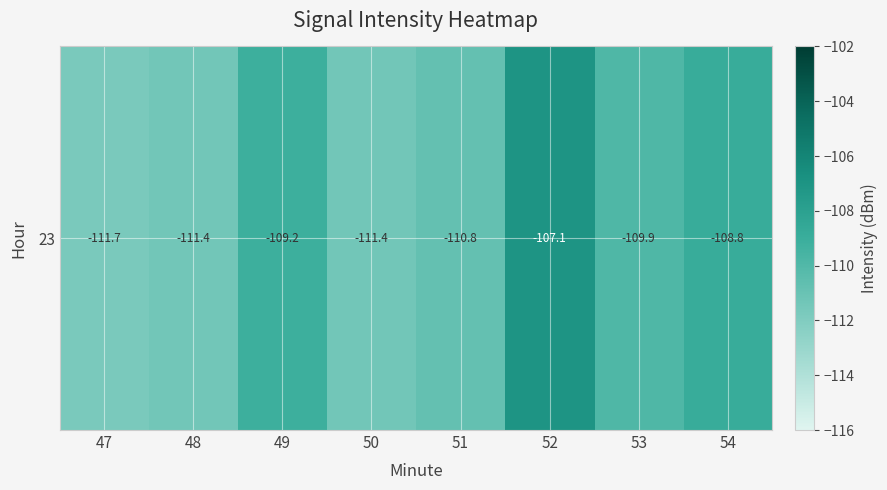

What is the sum of all values?

-880.2